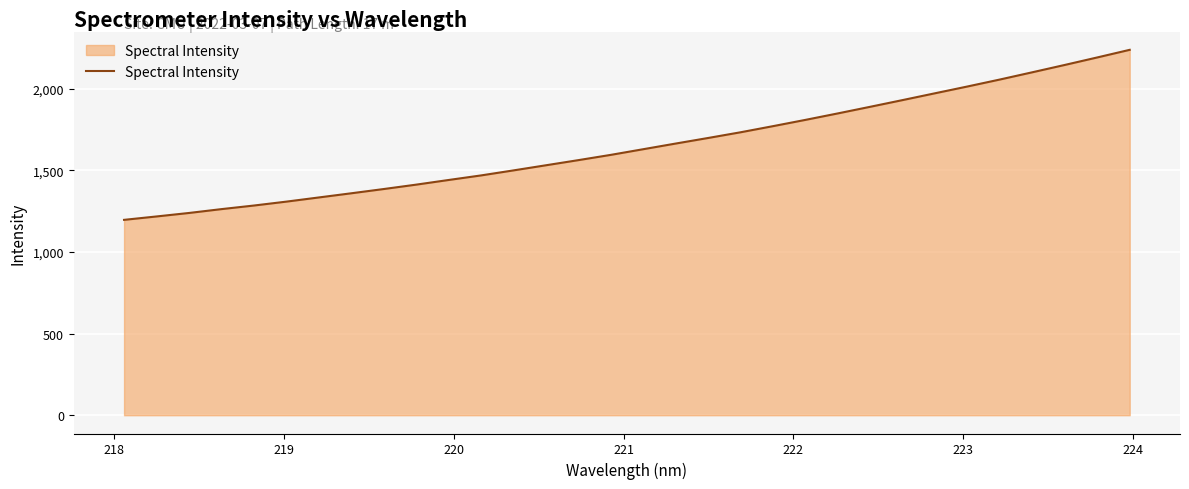

What is the maximum value shown in the chart?

2239.5